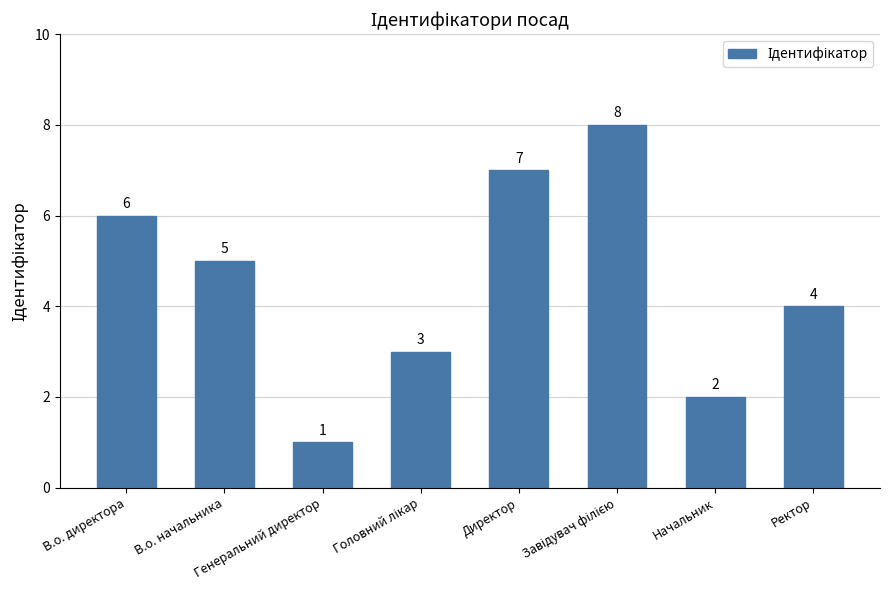

At which label is the value closest to 4?

Ректор